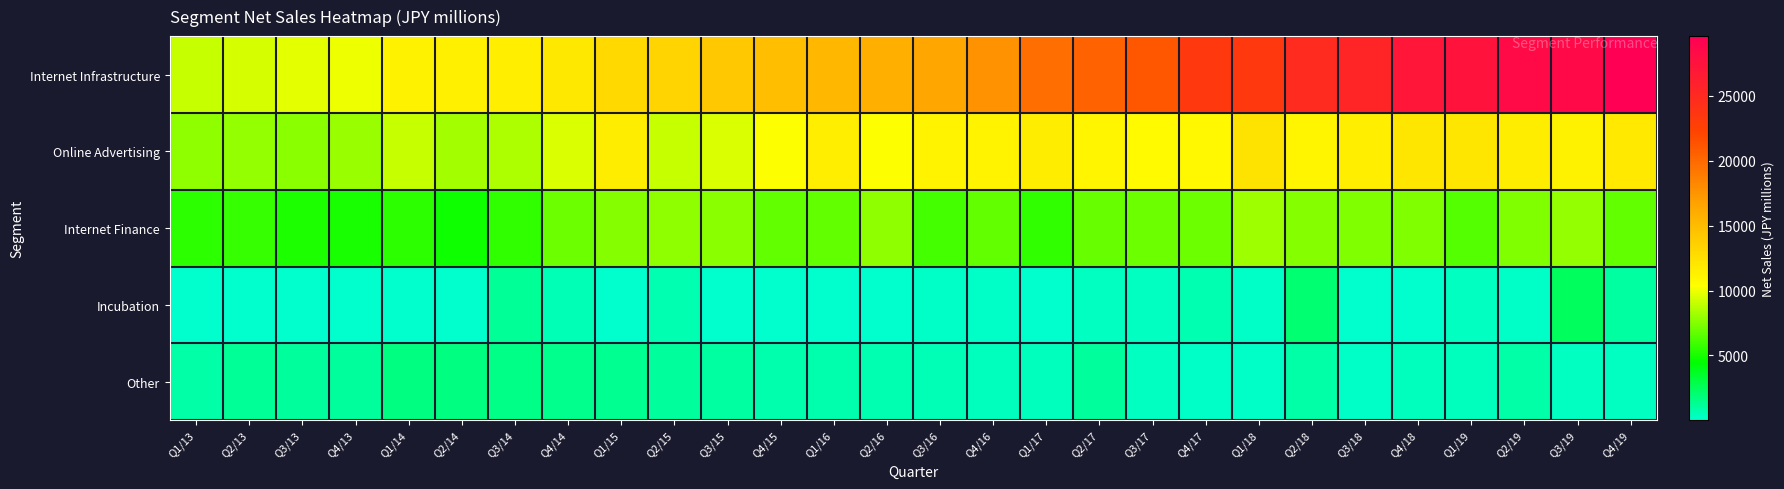

What is the greatest value displayed?

29607